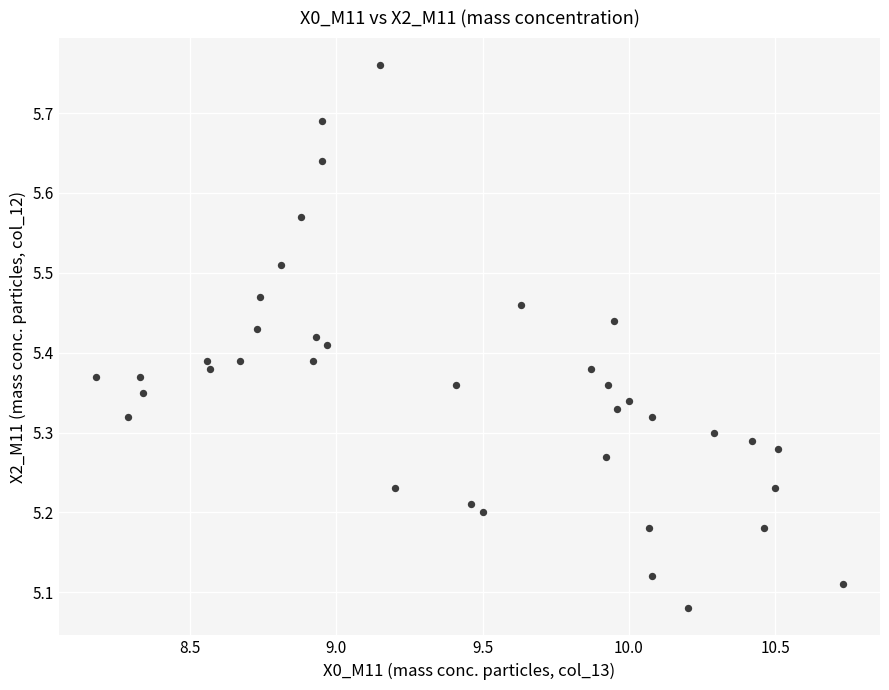

What is the range of Y values (max minus min)?

0.7